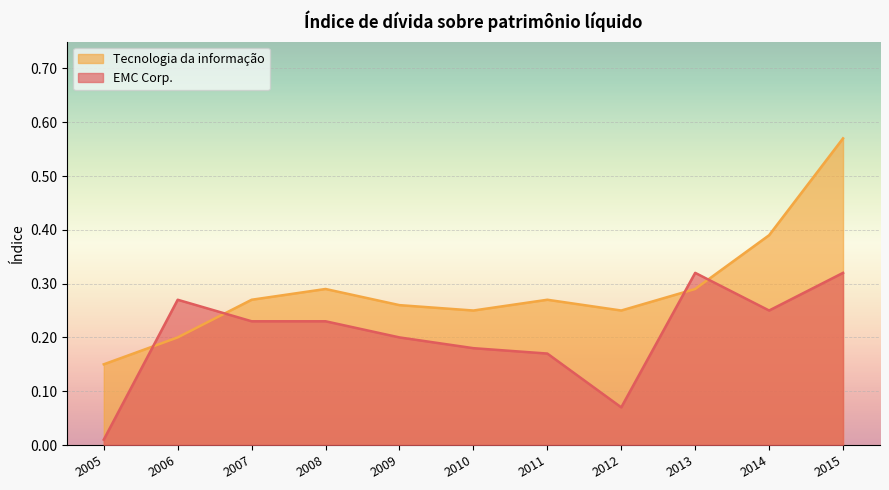

How many interior local valleys does the EMC Corp. series have?

2